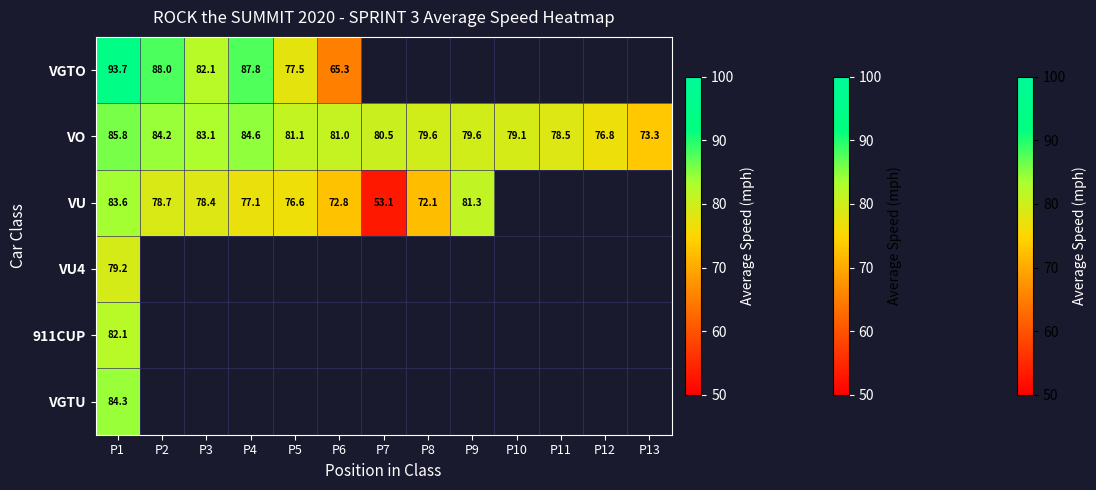

How many values in VGTU are above zero?

1